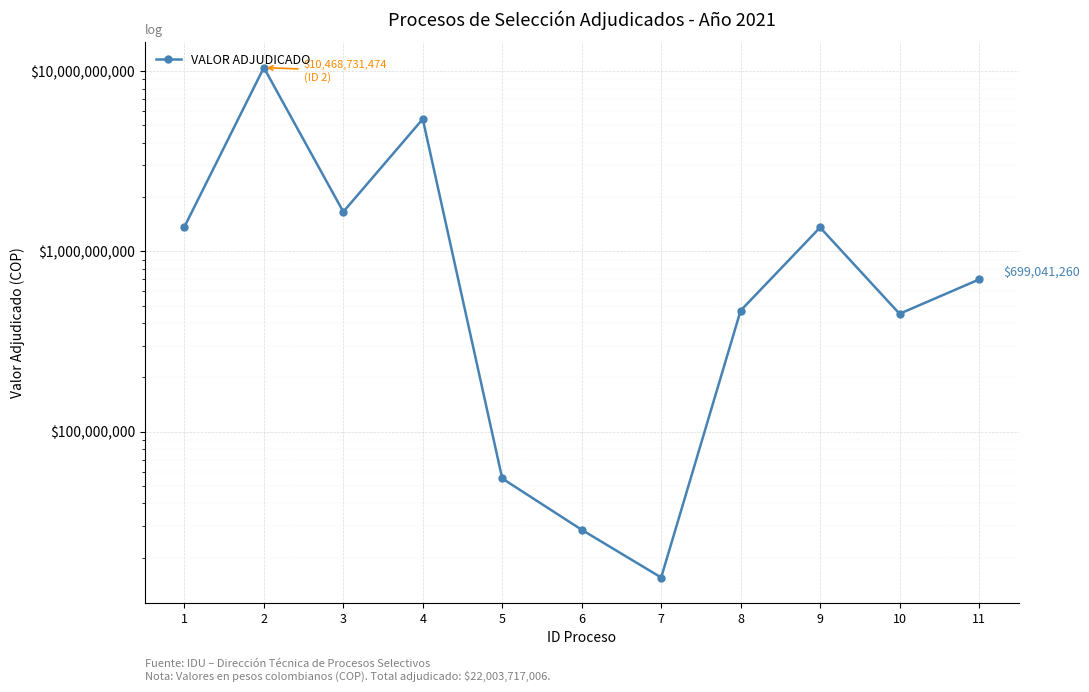

Reading left to right, what are all the values shown in this chart?

1368760836	10468731474	1659836592	5428983704	54999420	28560000	15522127	469748071	1358540777	450992745	699041260